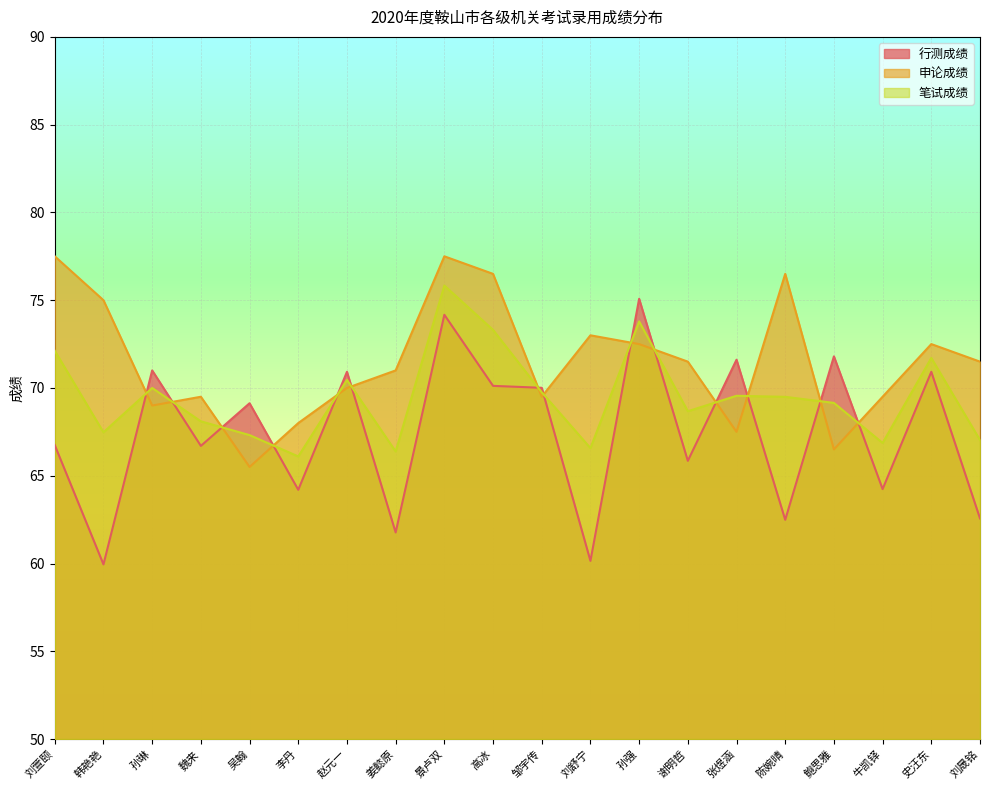

At 魏来, list the series in order from largest to smallest.

申论成绩, 笔试成绩, 行测成绩